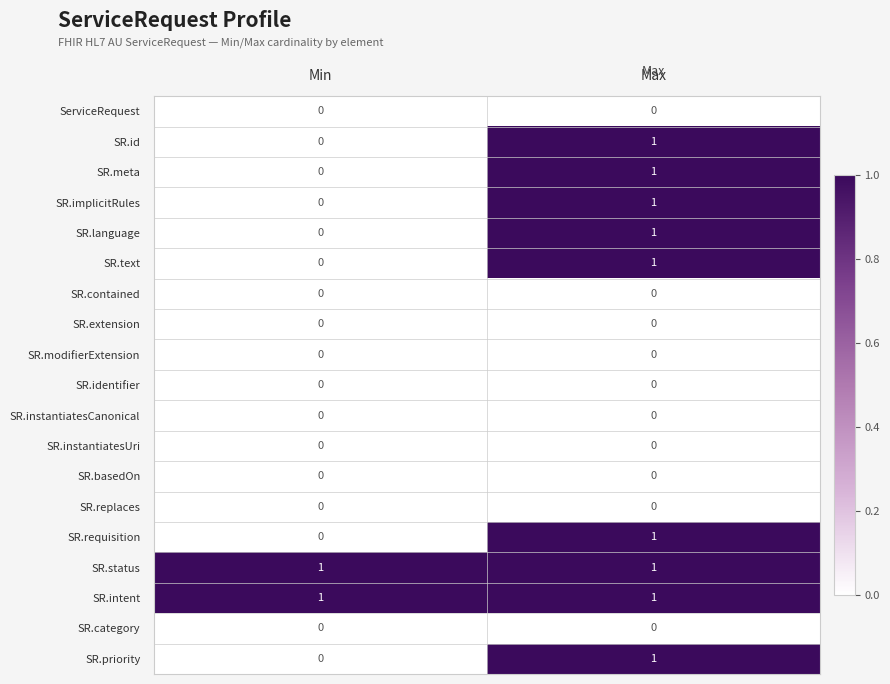

What is the difference between the highest and lowest values at Min?

1